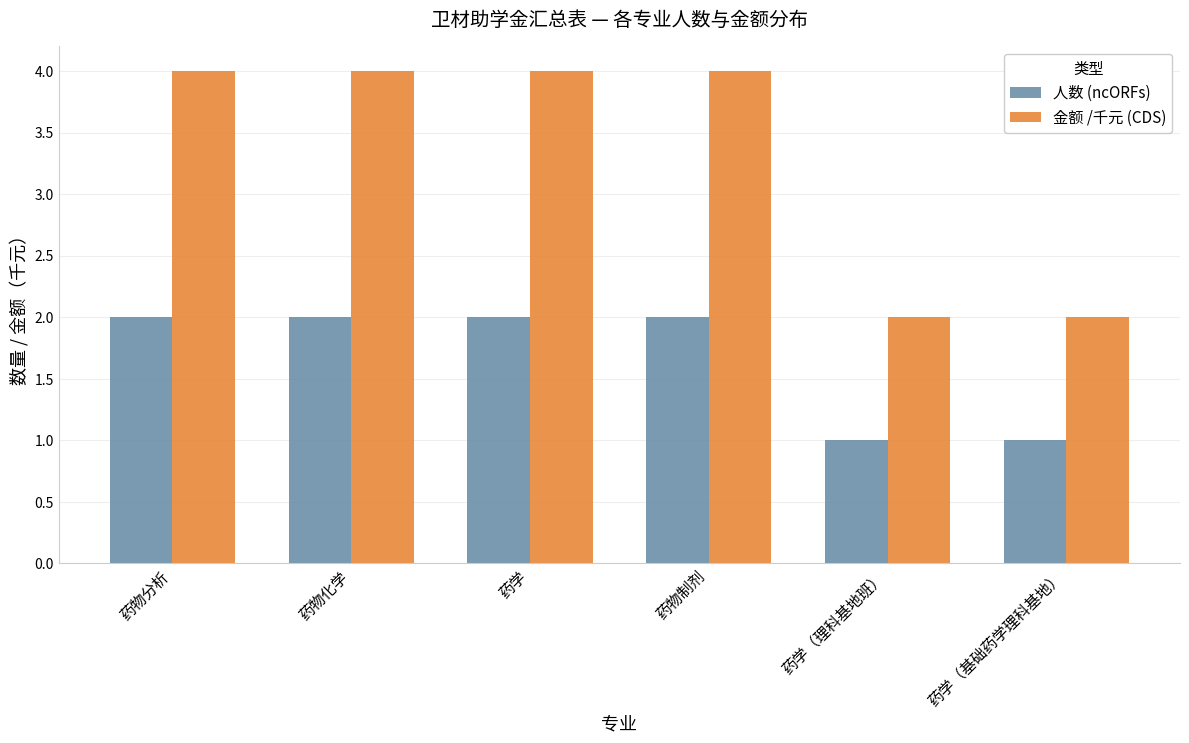

Is the value of 金额 /千元 (CDS) at 药物化学 greater than the value of 人数 (ncORFs) at 药学（基础药学理科基地）?

Yes